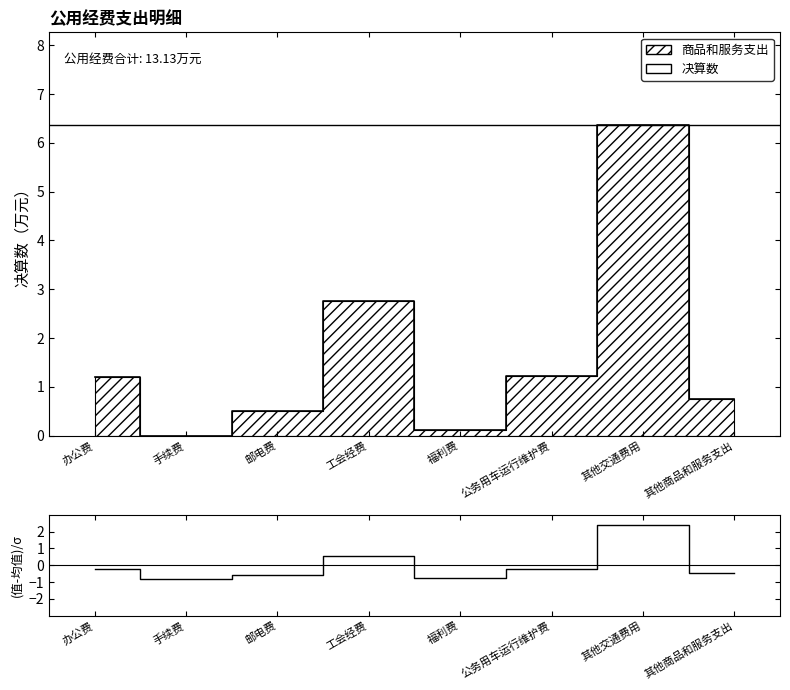

Rank the categories by value from lowest to highest.

手续费, 福利费, 邮电费, 其他商品和服务支出, 办公费, 公务用车运行维护费, 工会经费, 其他交通费用